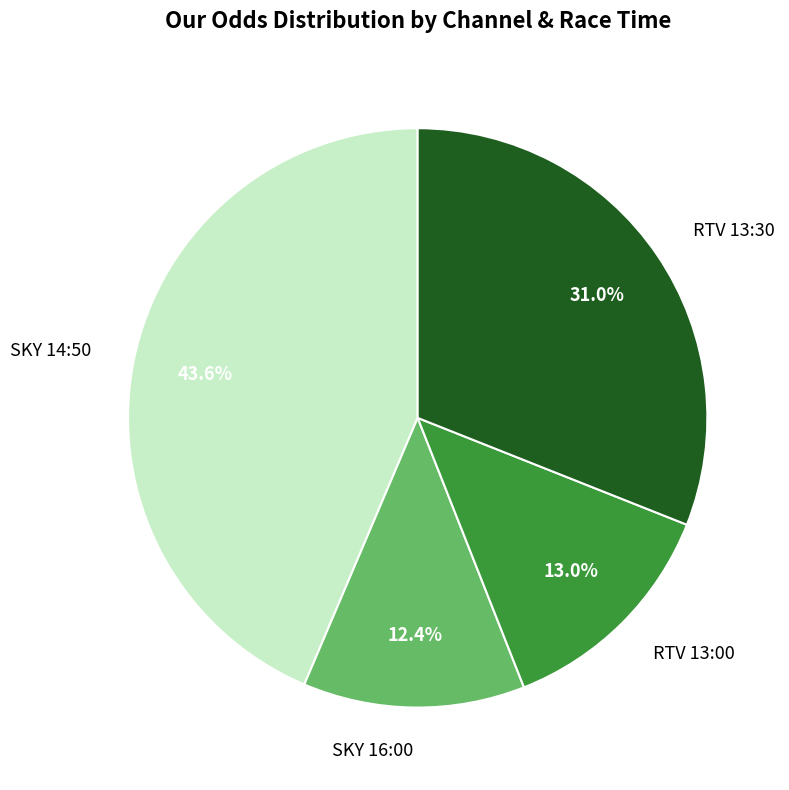

What is the smallest slice in the pie chart?

SKY 16:00